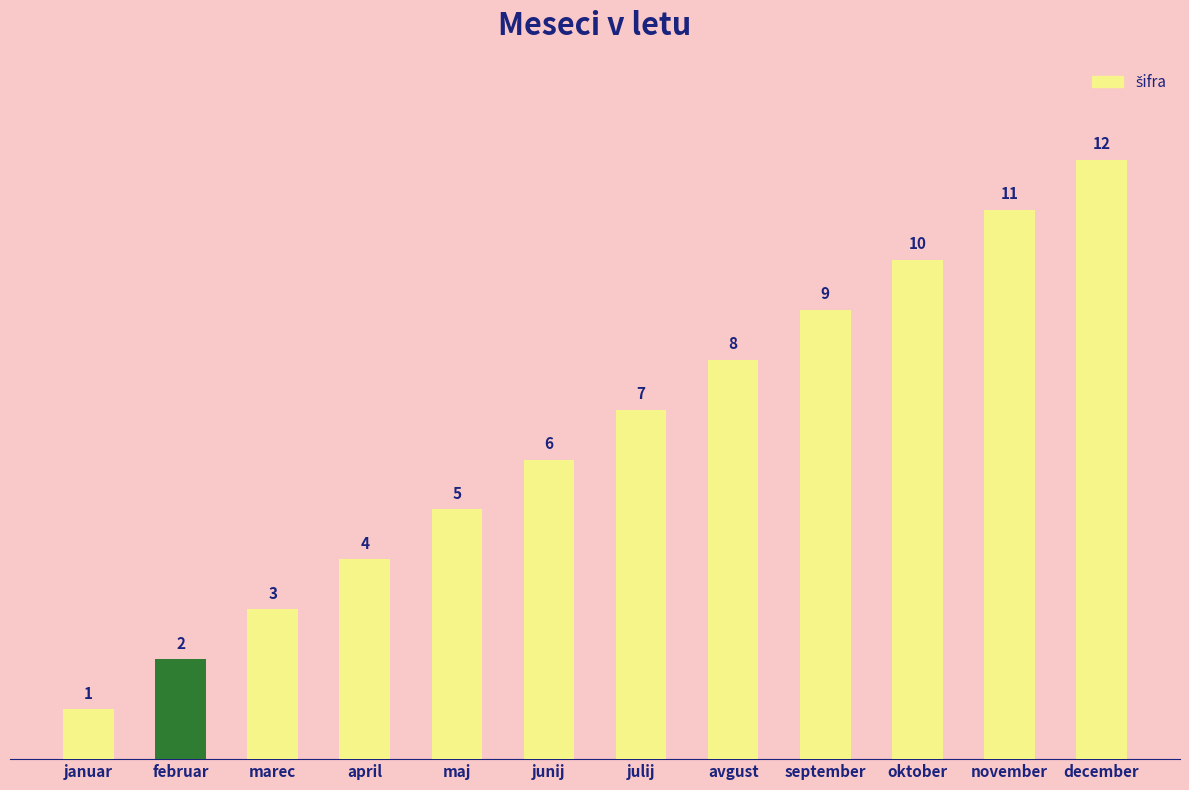

The chart shows a value of 1 at april. True or false?

False